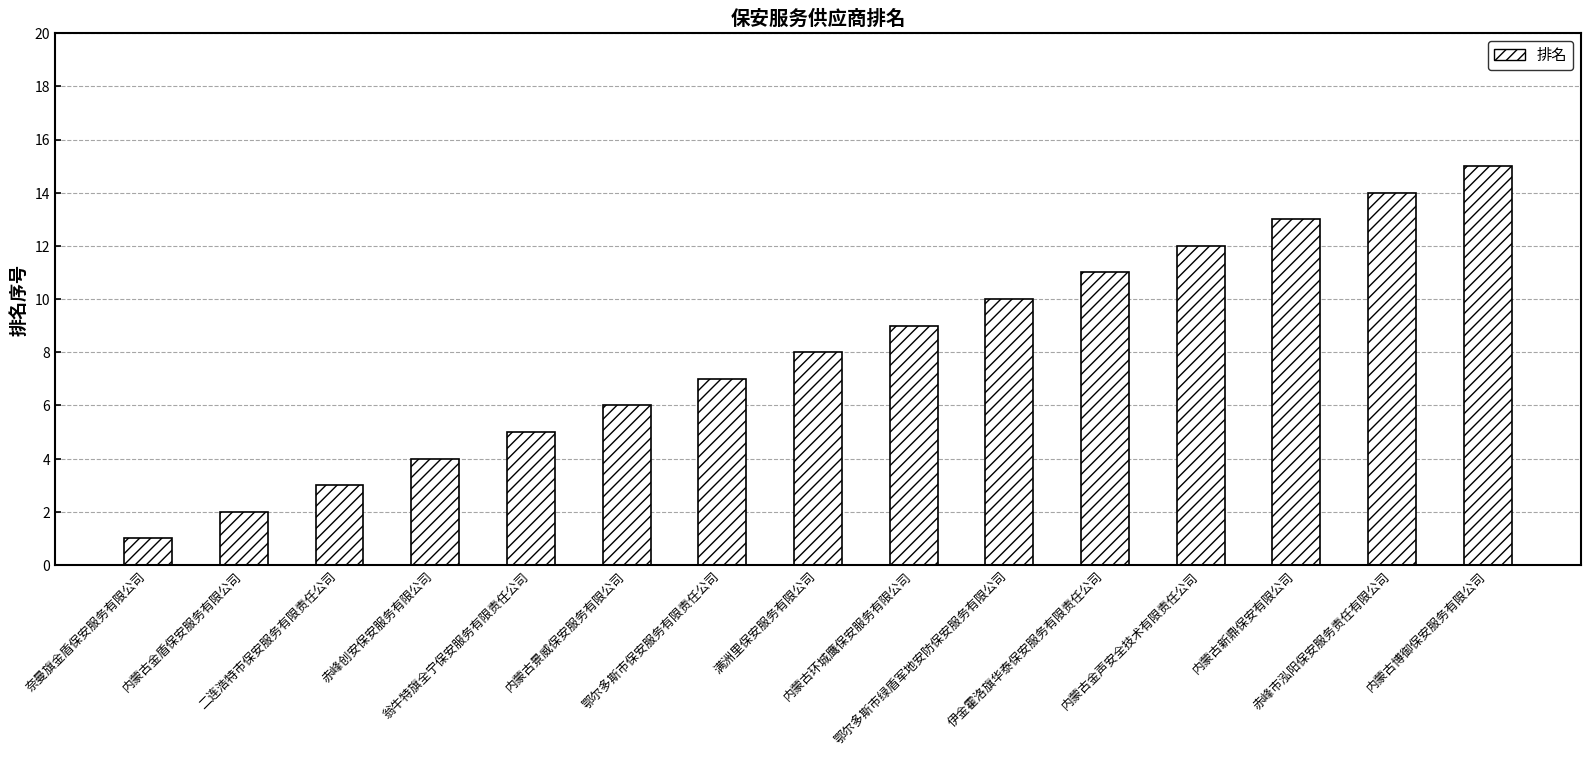

What is the value of the 4th bar from the left?

4